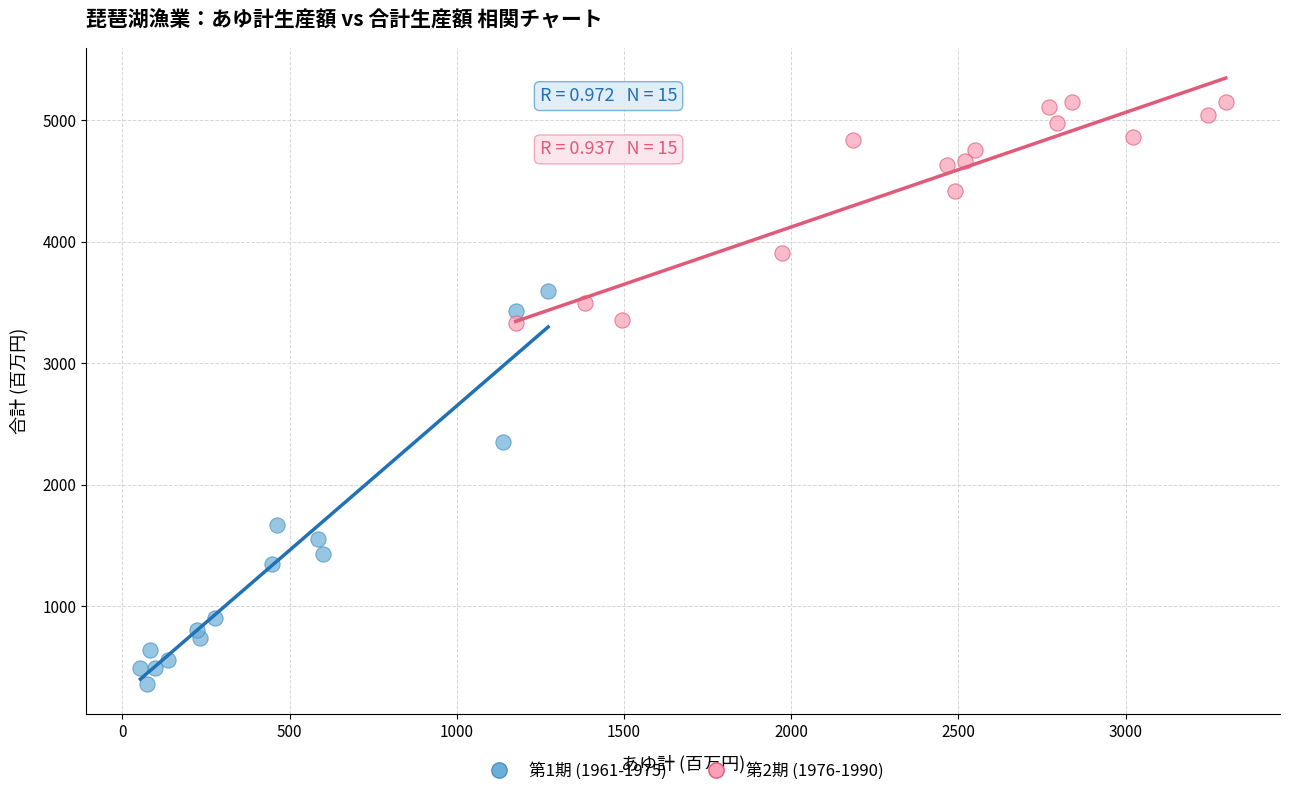

Which series contains the lowest Y value?

第1期 (1961-1975)